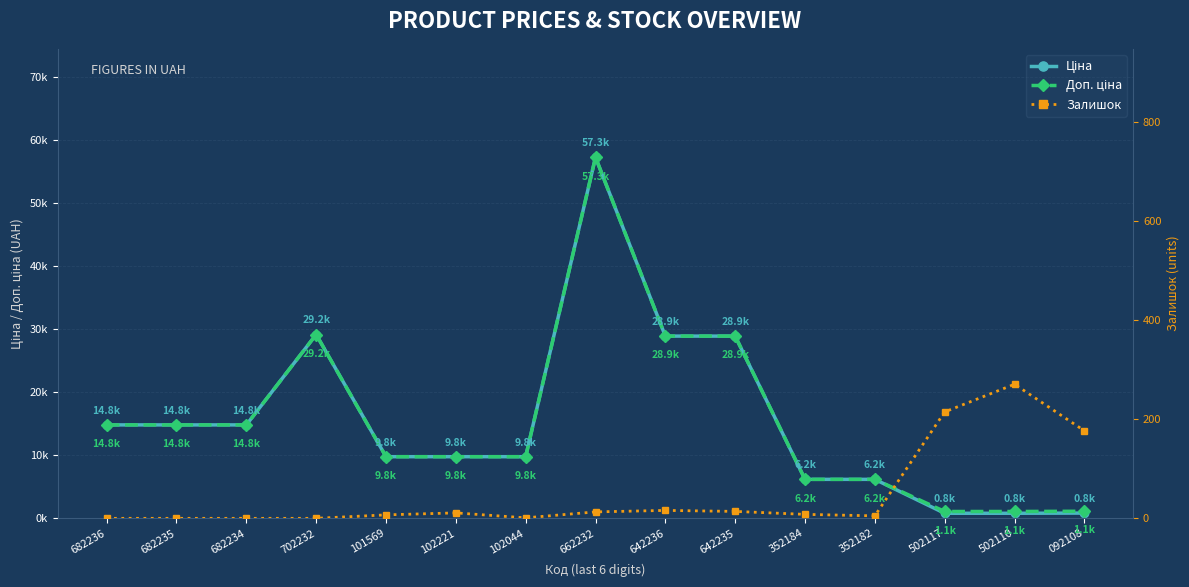

What is the difference between the highest and lowest values at 682234?

14817.6